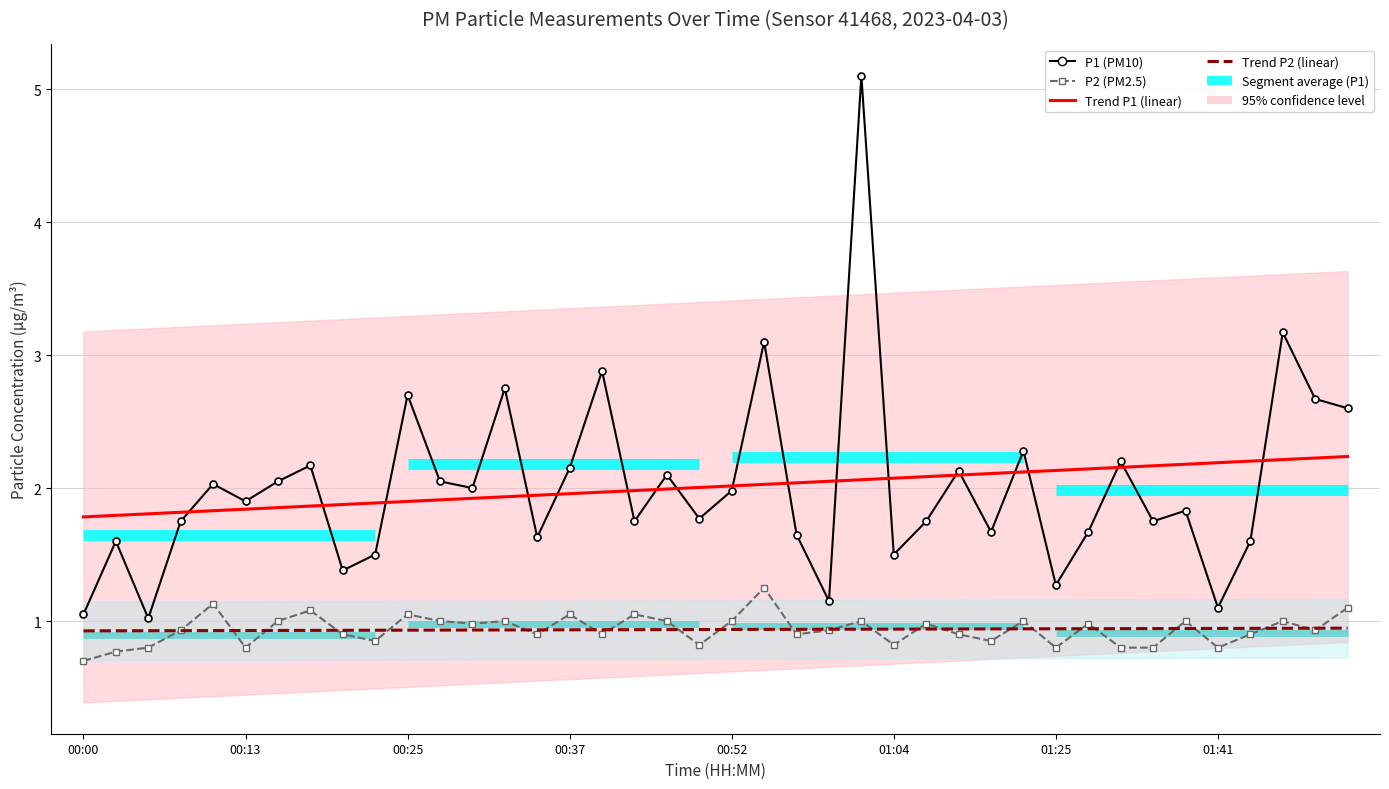

Is this an area chart (filled region under the line)?

No